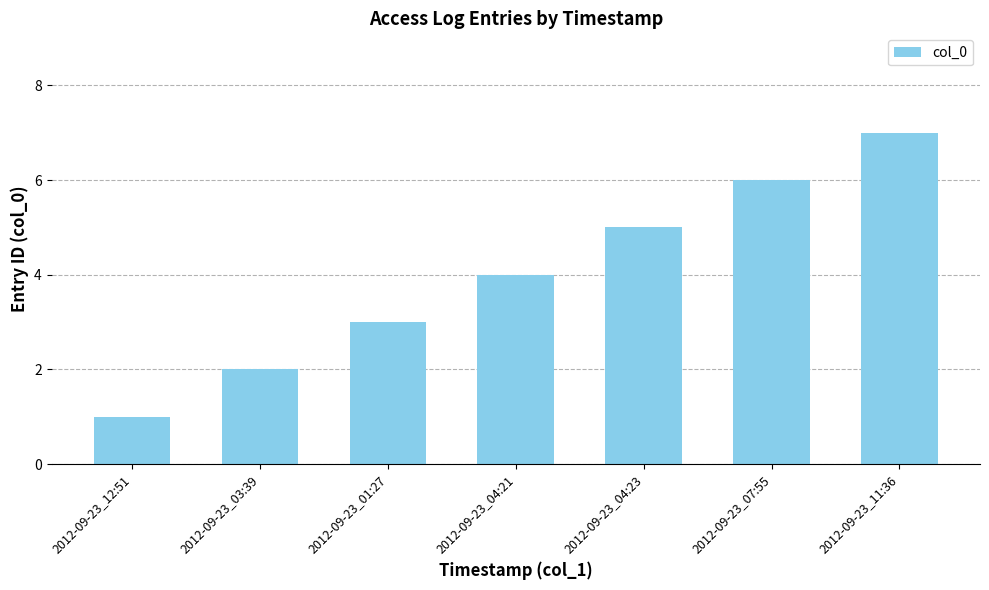

What is the change in value from 2012-09-23_01:27 to 2012-09-23_11:36?

+4